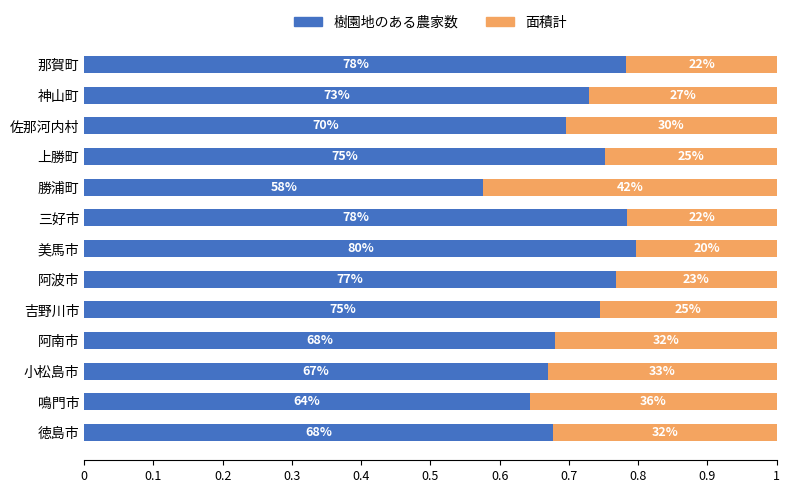

How many distinct data groups are displayed?

2